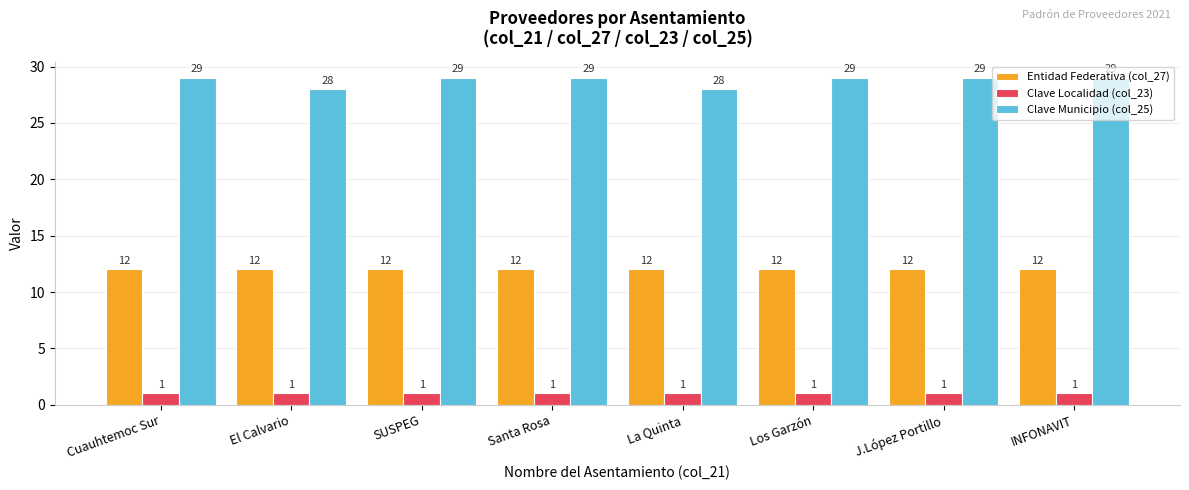

How many groups of bars are there?

8